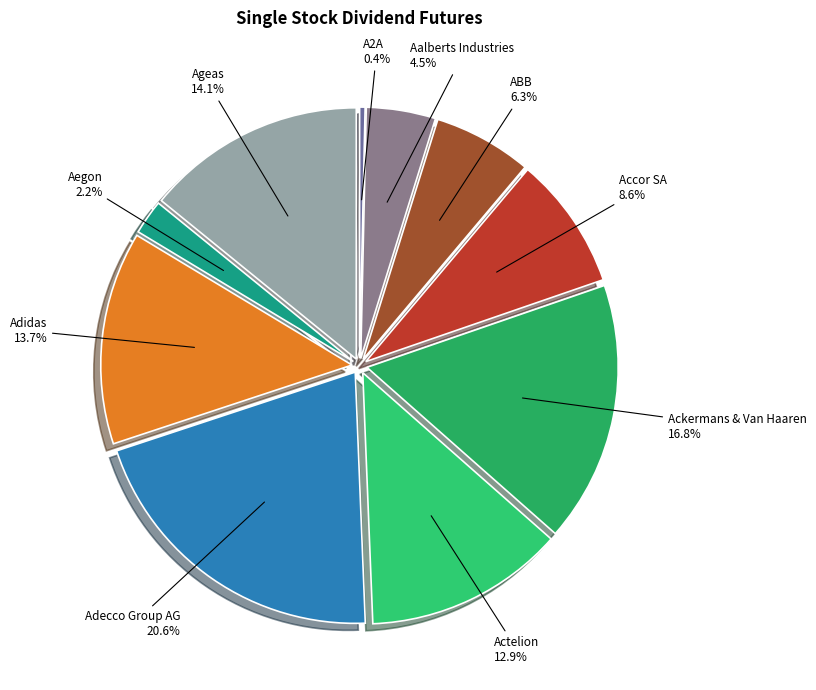

The Aalberts Industries slice represents 15% of the pie. True or false?

False